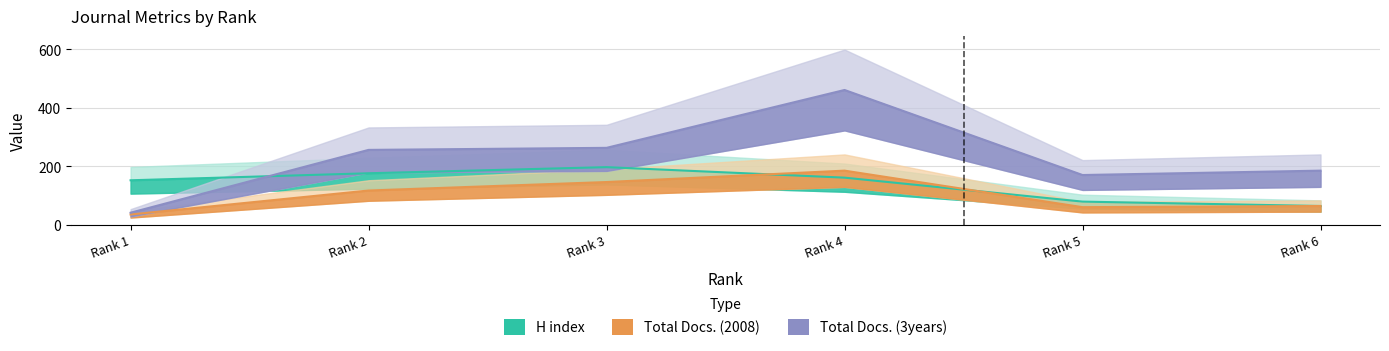

Where does the Total Docs. (2008) series first go above 117?

Rank 3